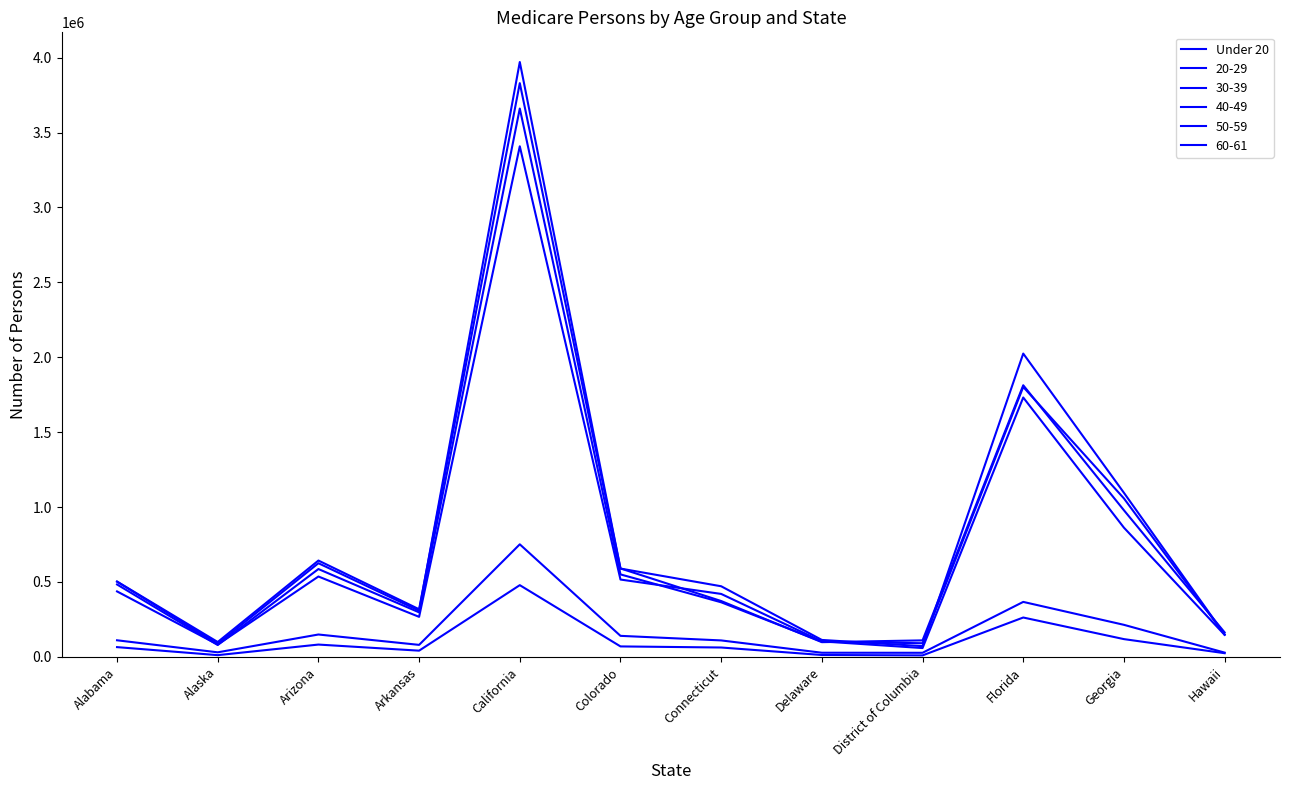

Does the chart have visible grid lines?

No